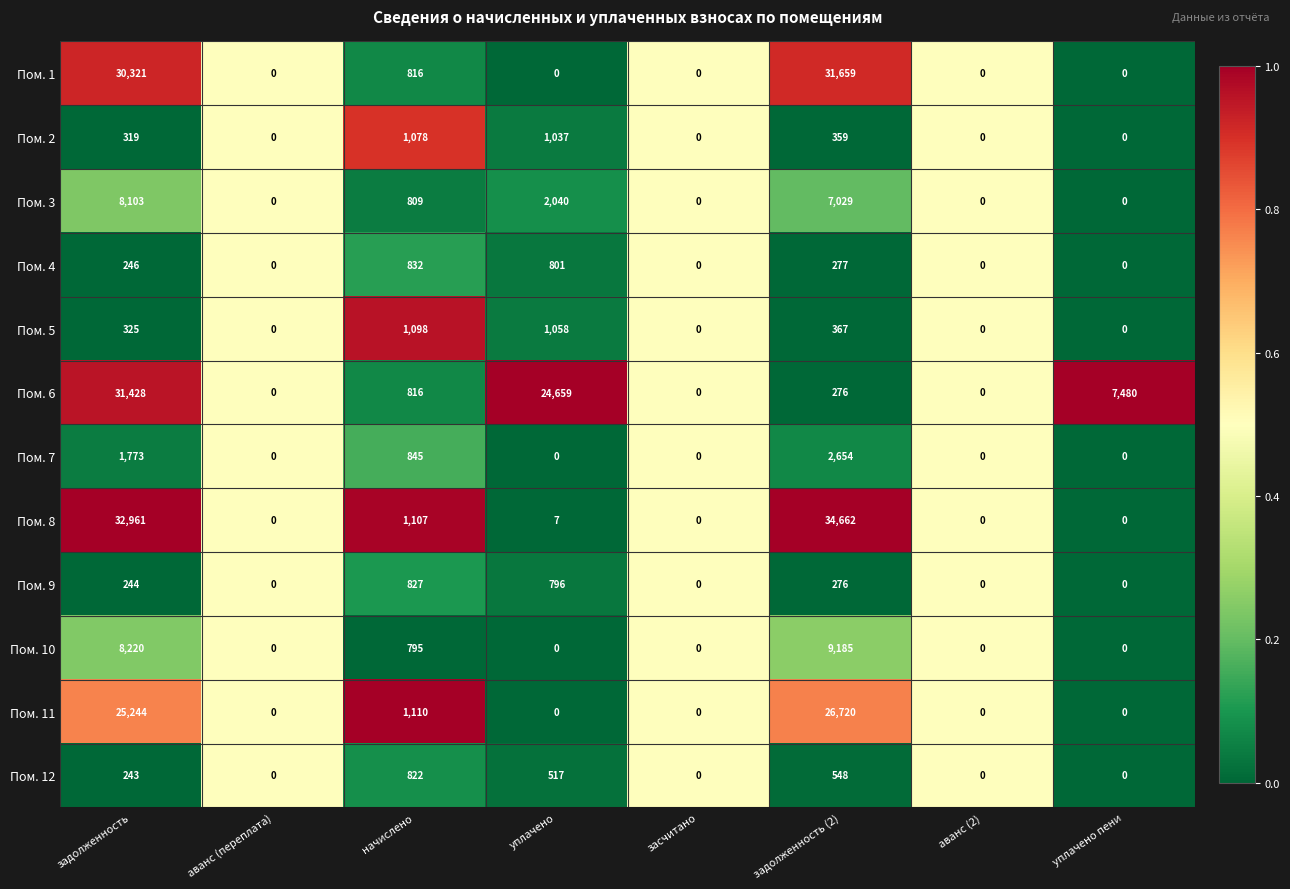

The value of Пом. 7 at уплачено is -1712. True or false?

False